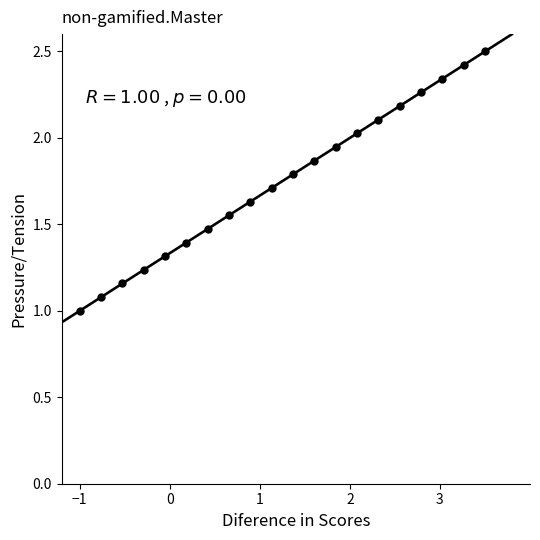

What is the range of X values (max minus min)?

4.5